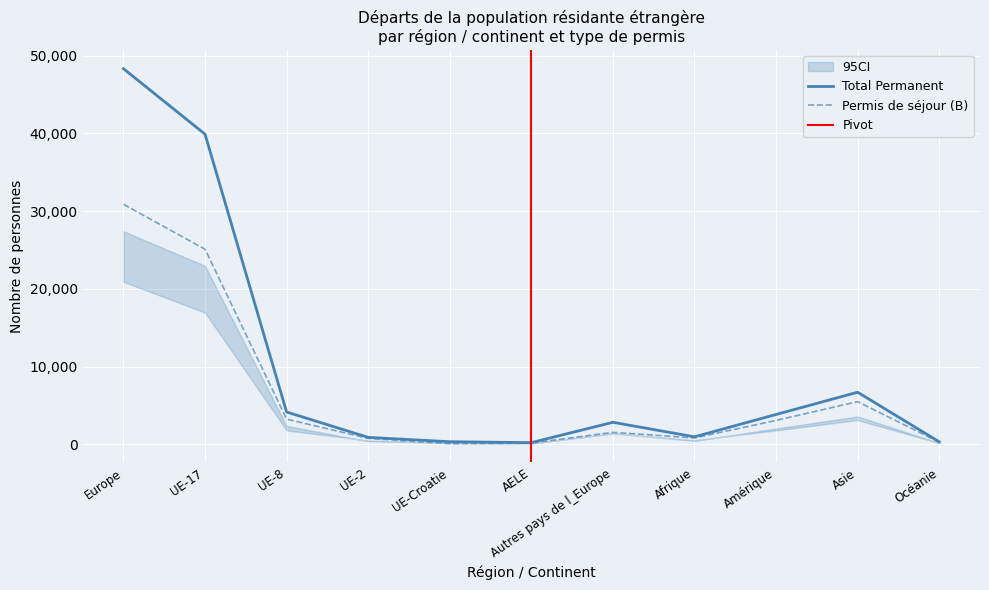

Rank the categories by Hommes value from lowest to highest.

AELE, Océanie, UE-Croatie, UE-2, Afrique, Autres pays de l_Europe, Amérique, UE-8, Asie, UE-17, Europe